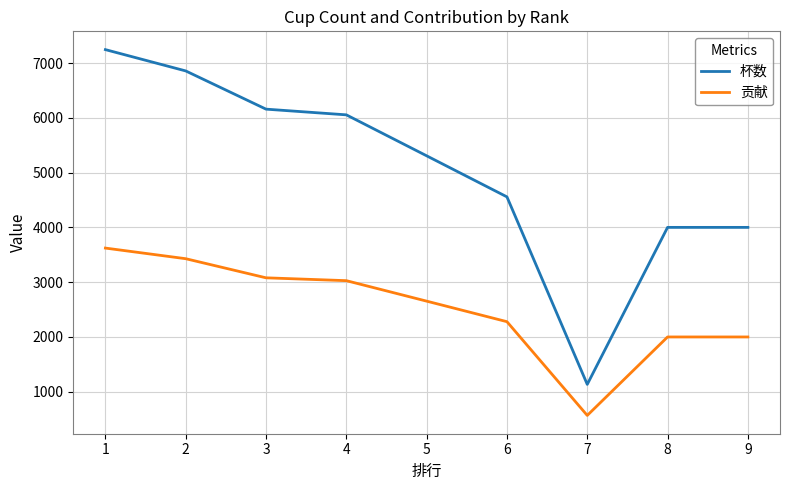

True or false: 贡献 and 杯数 intersect in this chart.

False